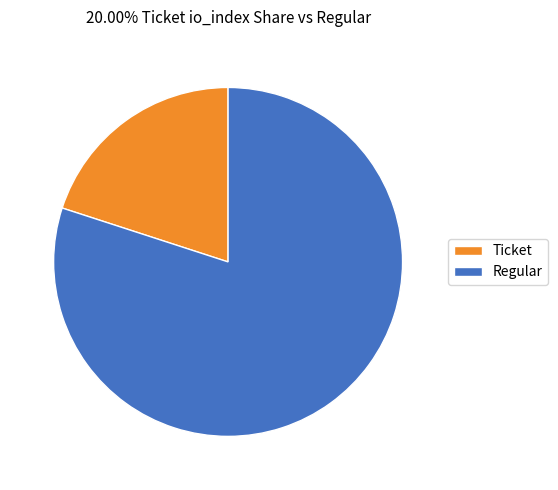

Which has a higher value, Ticket or Regular?

Regular